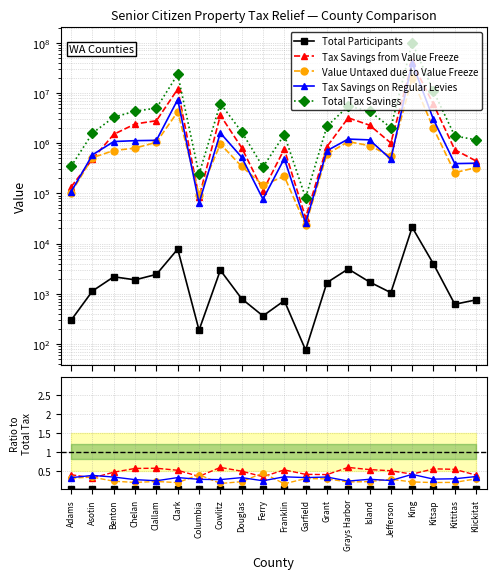

Which series changed the most between Columbia and Franklin?

Total Tax Savings